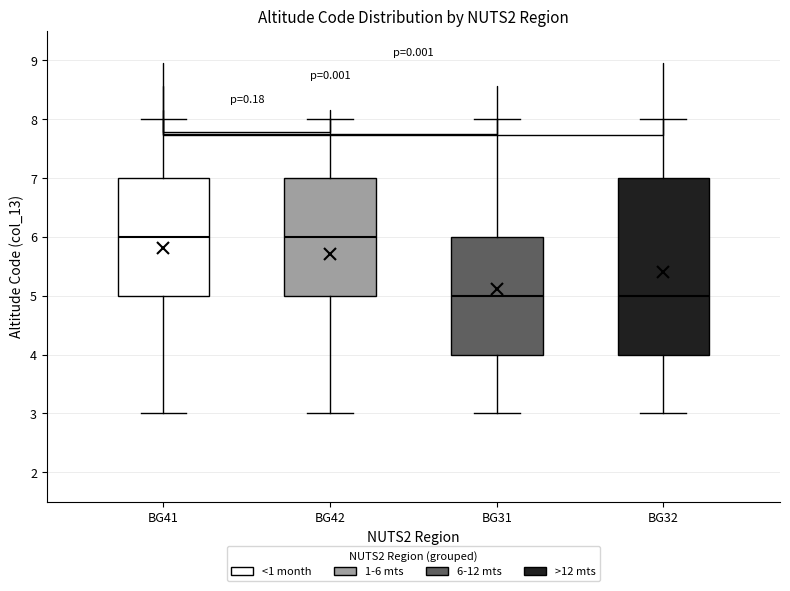

Reading left to right, transcribe this box plot: for each box, give where its median line is, the range the box spans, and where its two whiskers end, as read against the y-axis. The values are not printed on the chart, so give them approximately, as read against the axis.

BG41: median 6, box 5 to 7, whiskers 3 to 8
BG42: median 6, box 5 to 7, whiskers 3 to 8
BG31: median 5, box 4 to 6, whiskers 3 to 8
BG32: median 5, box 4 to 7, whiskers 3 to 8